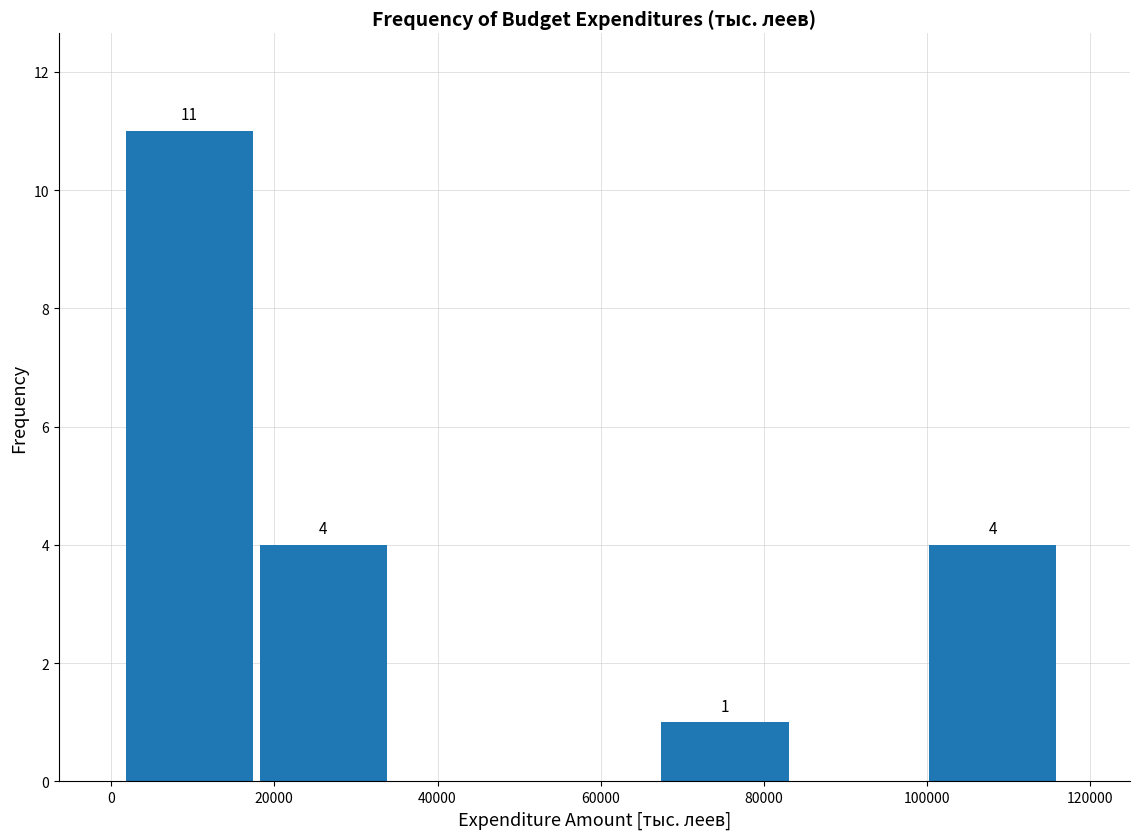

Which range on the x-axis has the tallest bar?

2000 to 18000